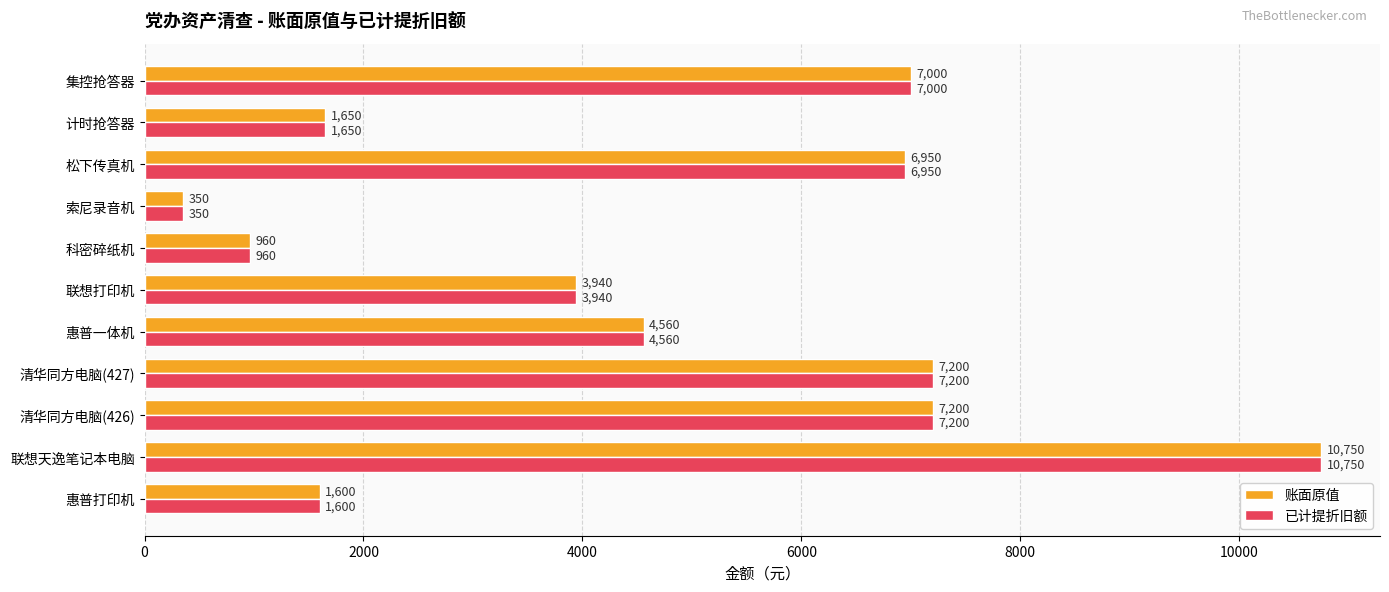

At which category is the sum across all series the highest?

联想天逸笔记本电脑